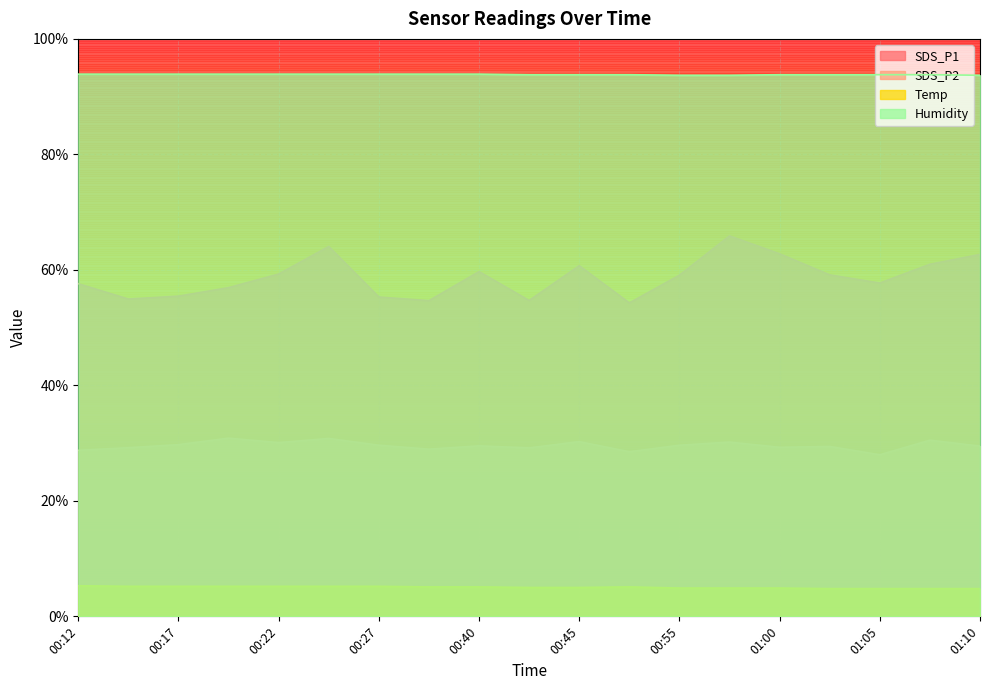

Is it true that Temp equals 5.0 at 00:45?

True